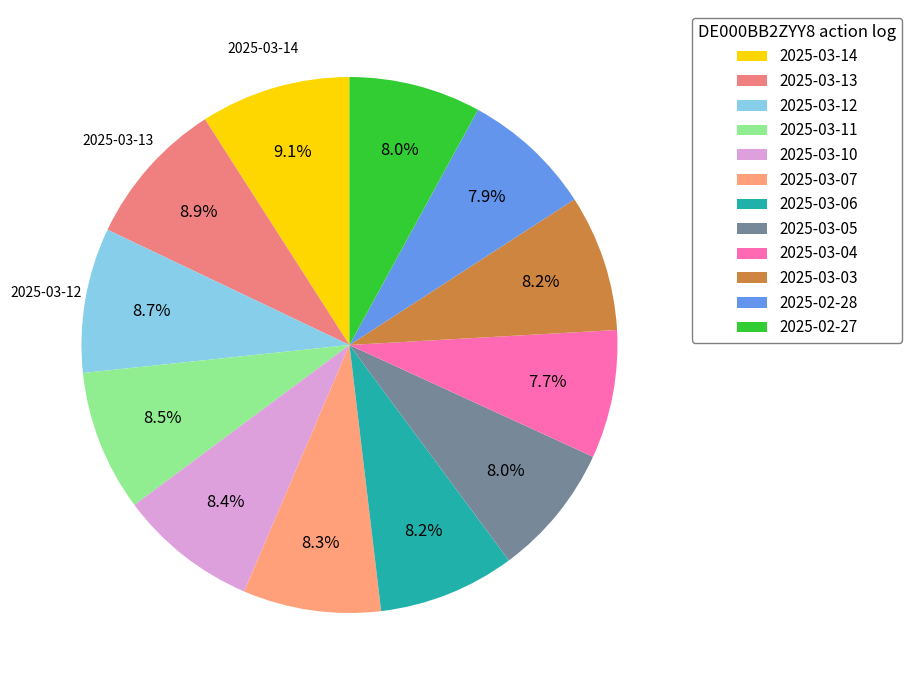

To the nearest percent, what percentage of the pie is 2025-03-13?

9%